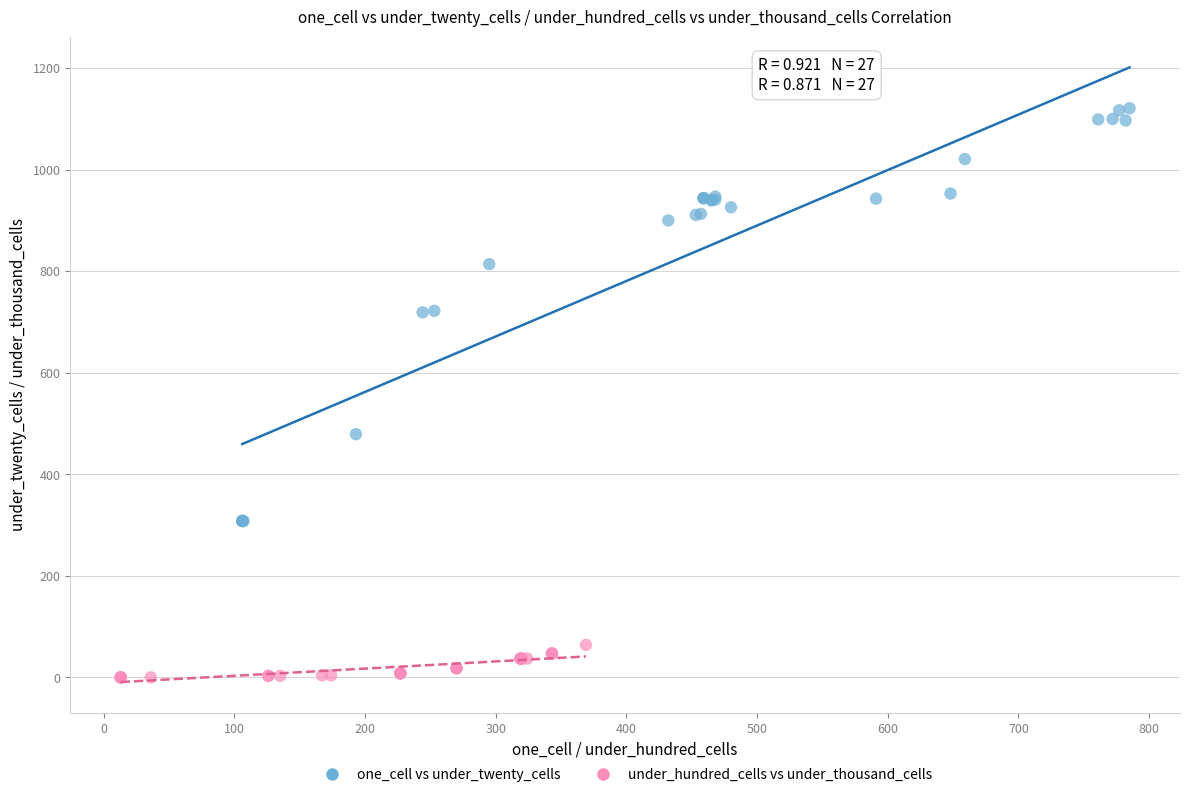

Which series contains the highest Y value?

one_cell vs under_twenty_cells